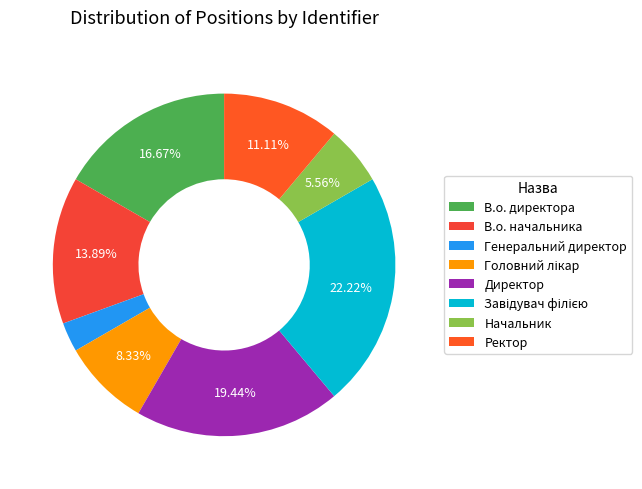

To the nearest percent, what is the average slice percentage?

12%